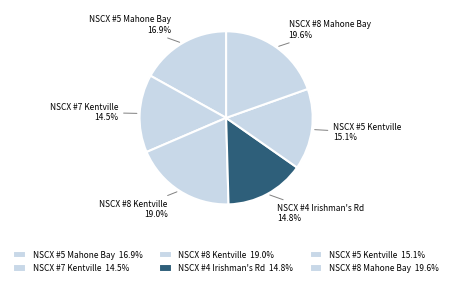

Does any single category account for the majority?

No